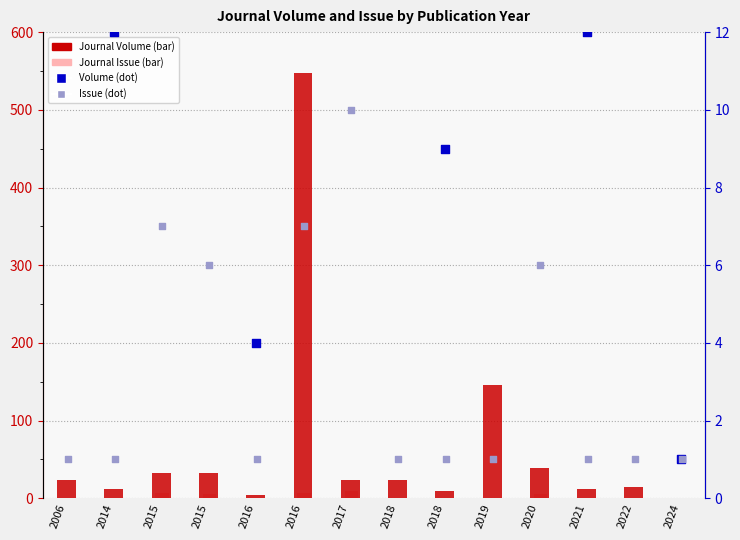

Which series has the widest spread of Y values?

Journal Volume